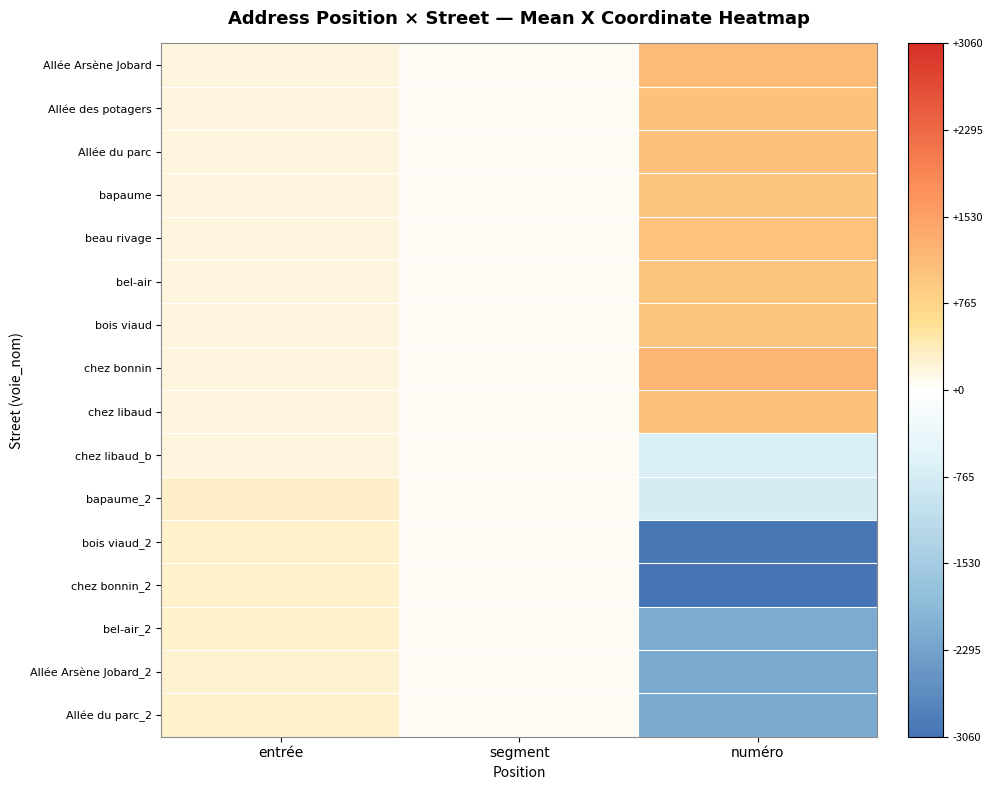

Between segment and numéro, which is larger?

numéro